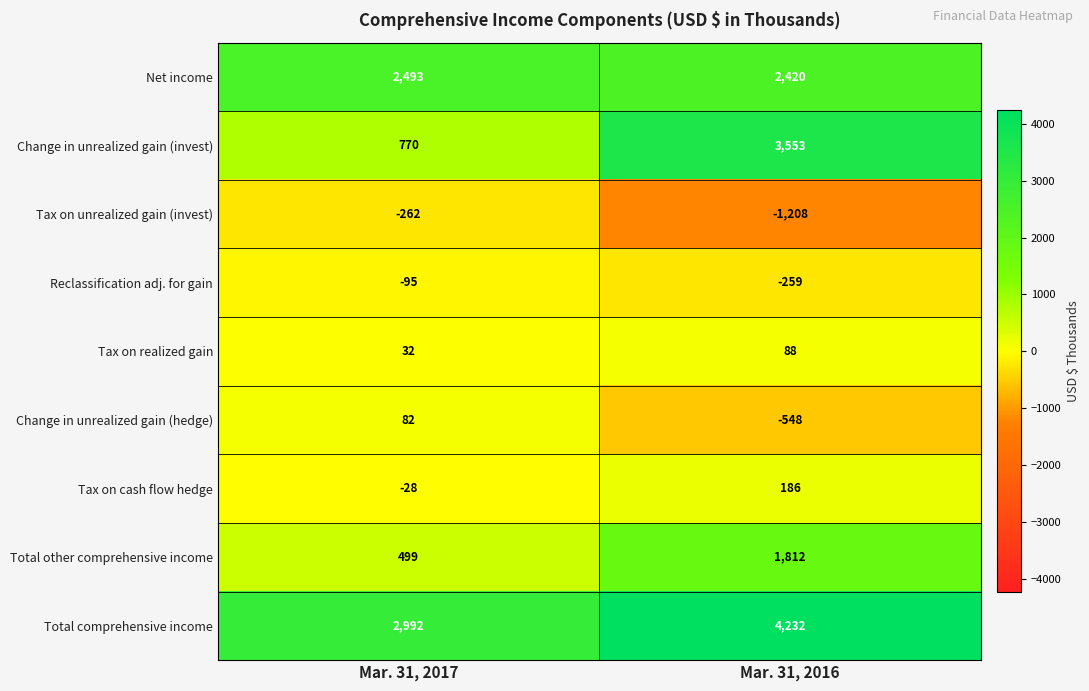

The Change in unrealized gain (hedge) series shows -548 at Mar. 31, 2016. True or false?

True